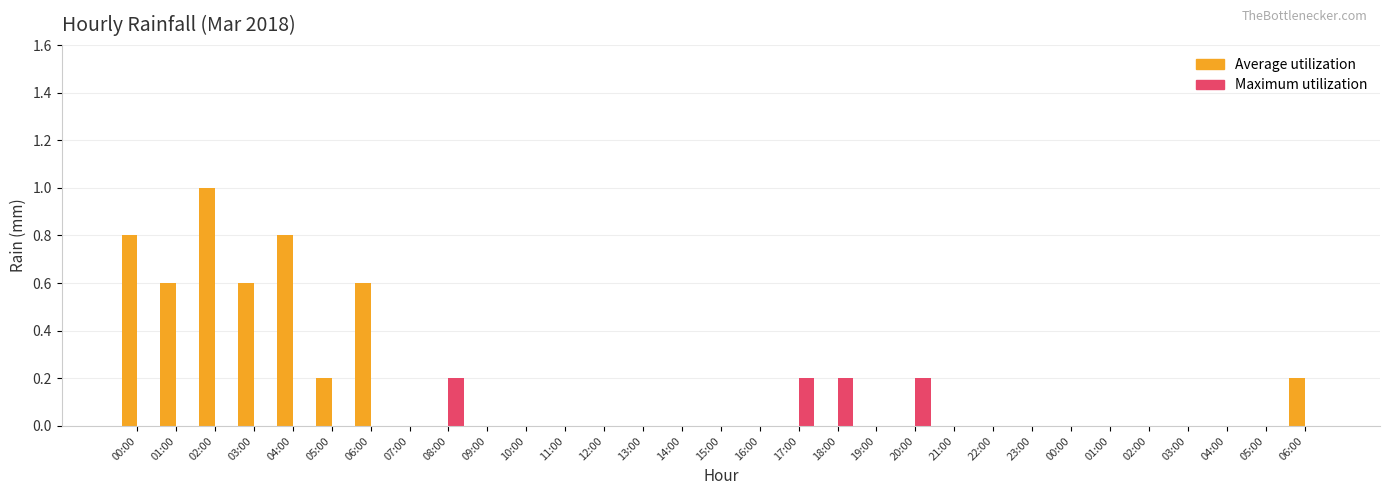

Count the number of data series in this chart.

2